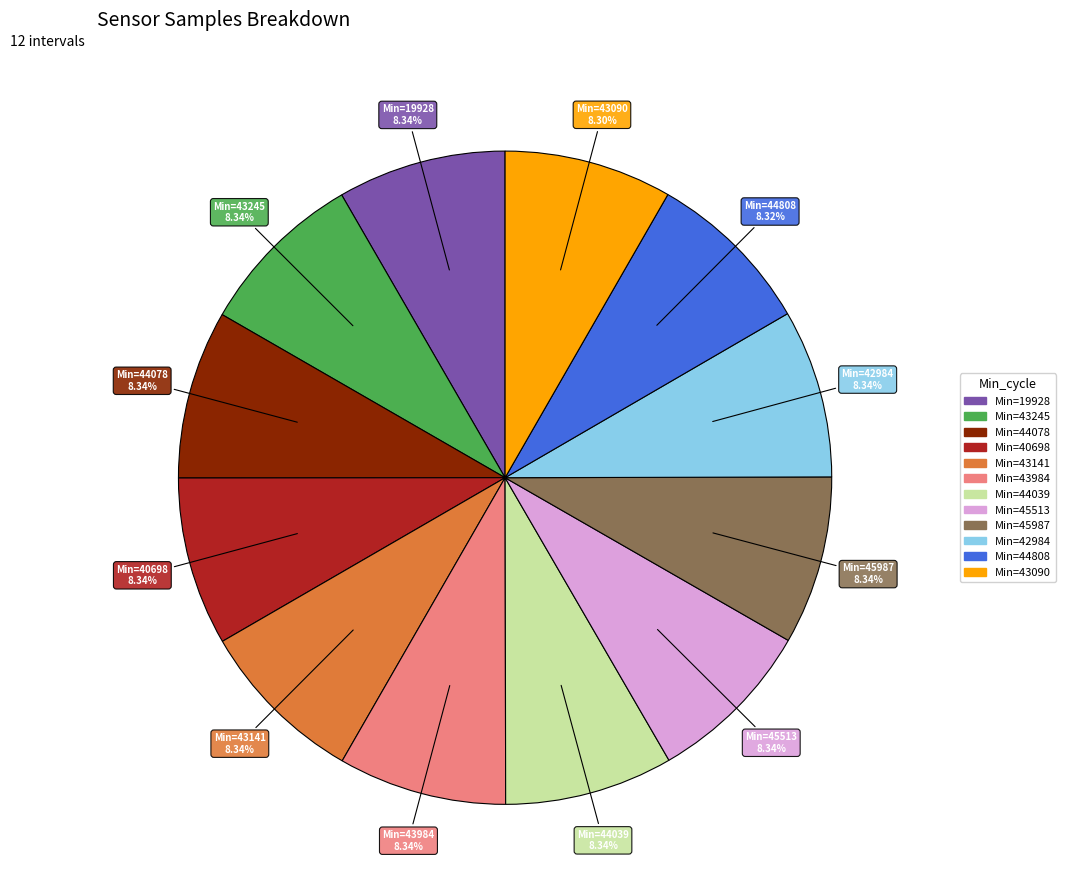

Does any single category account for the majority?

No